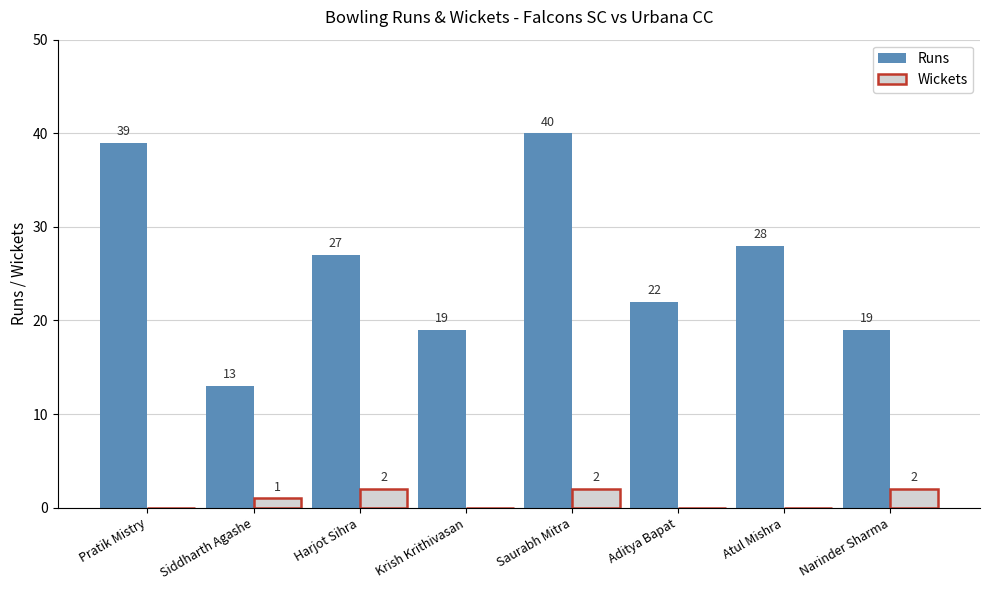

The value of Wickets at Saurabh Mitra is 2. True or false?

True